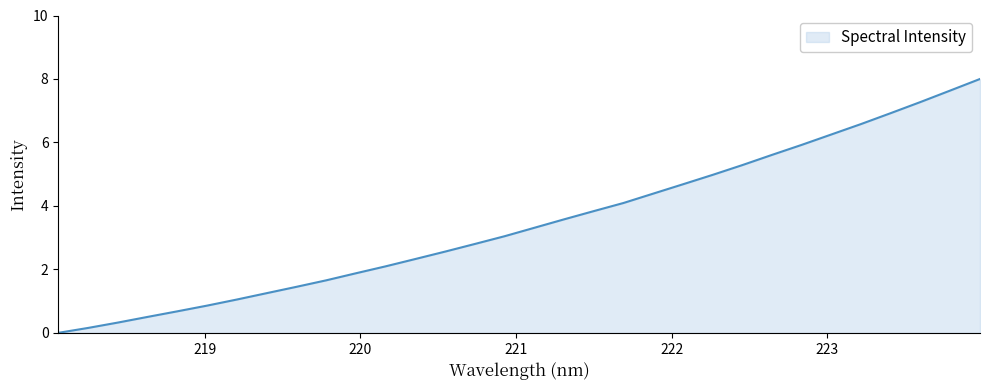

What is the greatest value displayed?

8.0